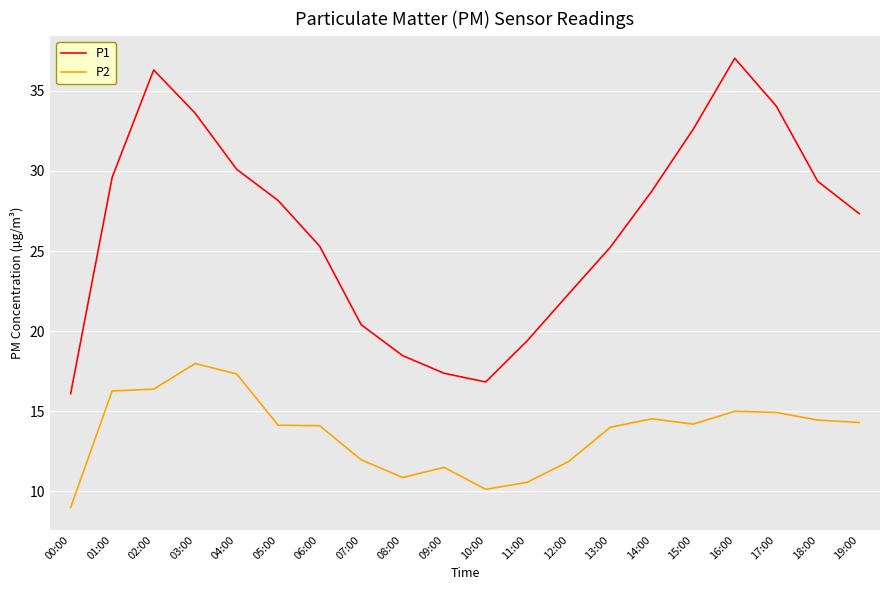

Between 05:00 and 11:00, which series saw the biggest shift?

P1